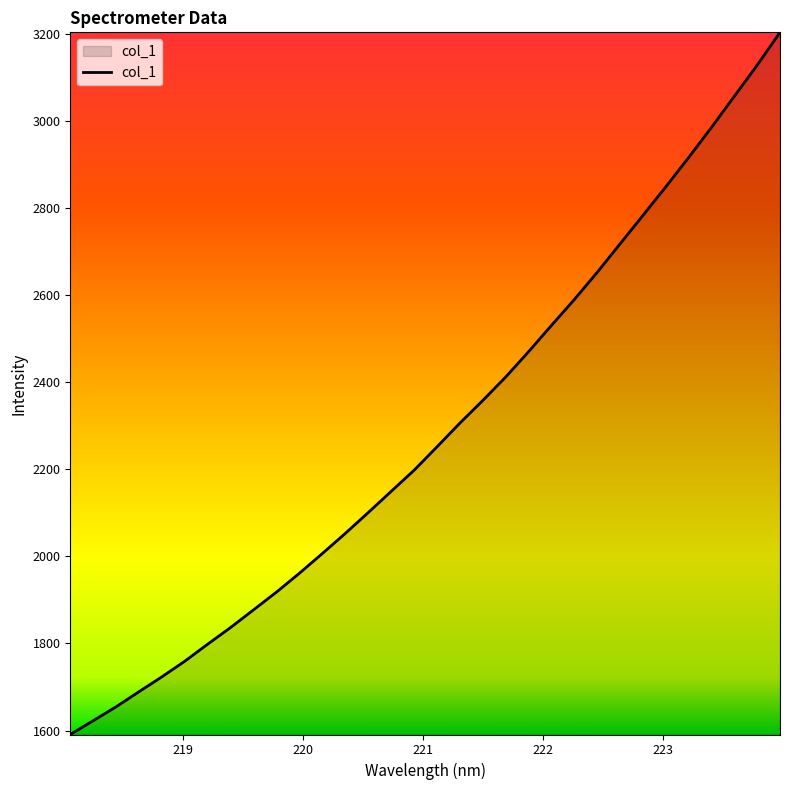

What is the maximum value shown in the chart?

3203.1